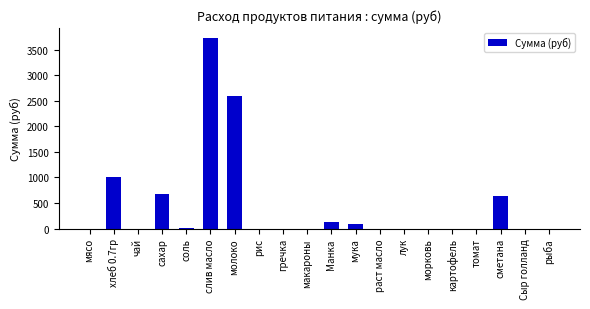

Are the bars horizontal?

No